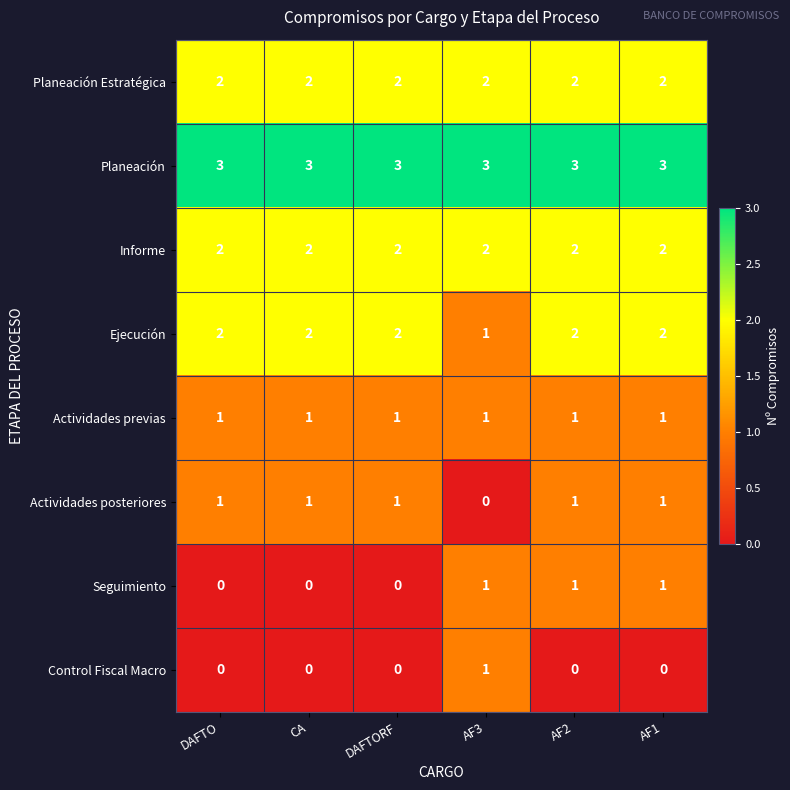

What is the greatest value displayed?

3